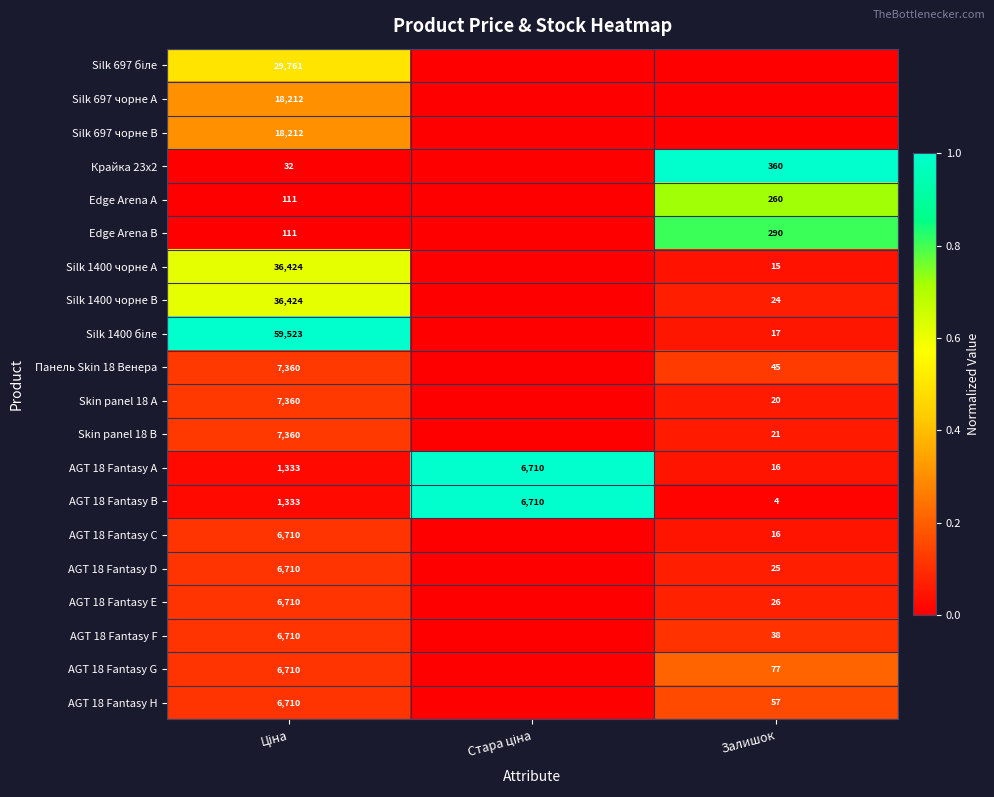

Is it true that AGT 18 Fantasy D equals 0.2 at Ціна?

False